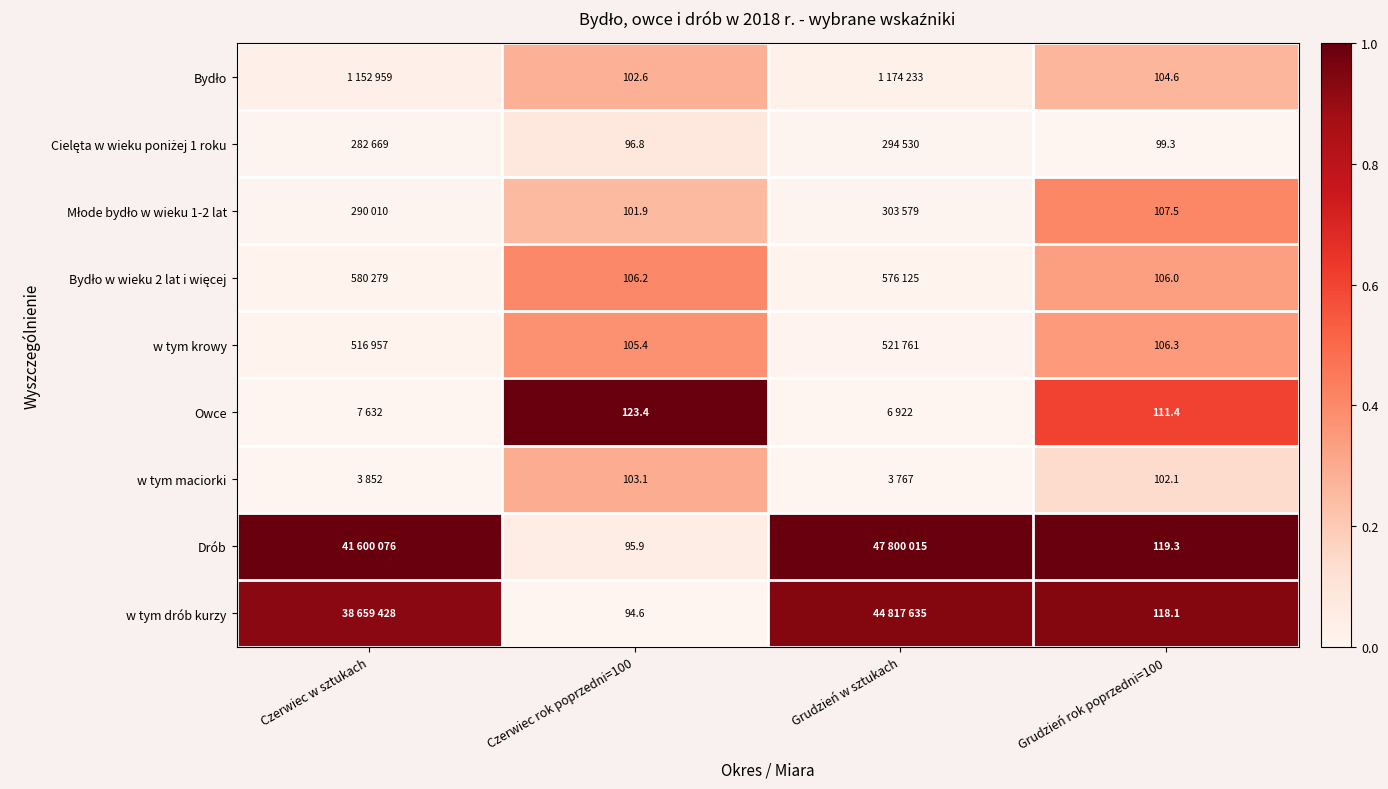

At how many categories does at least one series exceed 0?

4